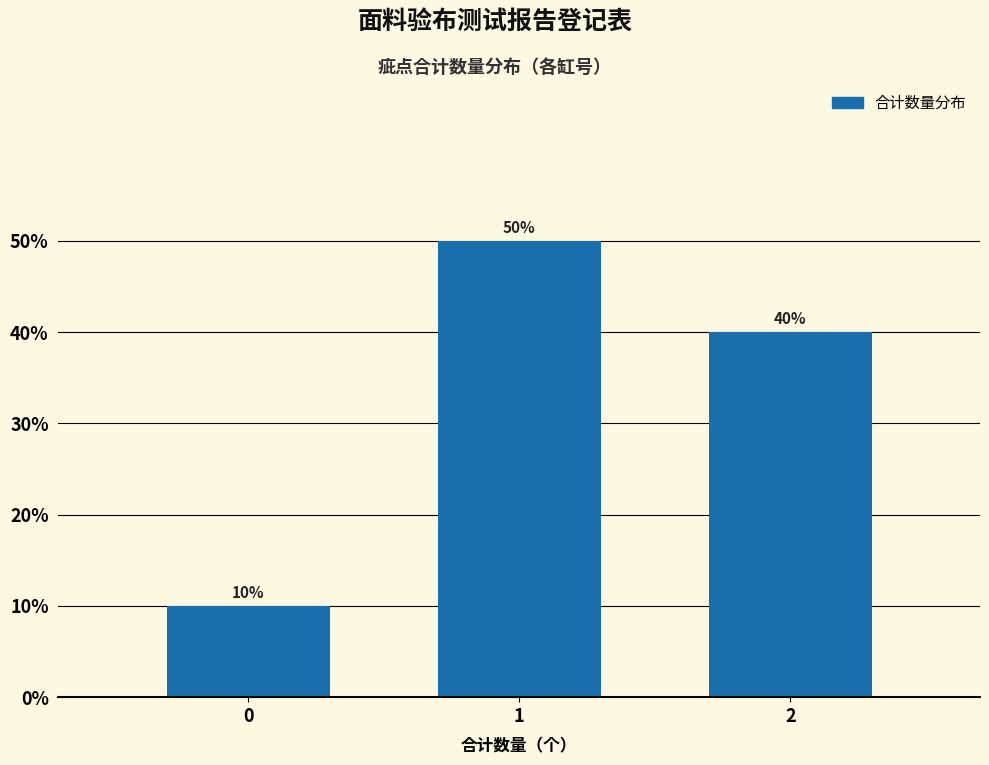

Reading left to right, list all the values displayed in this chart.

10	50	40